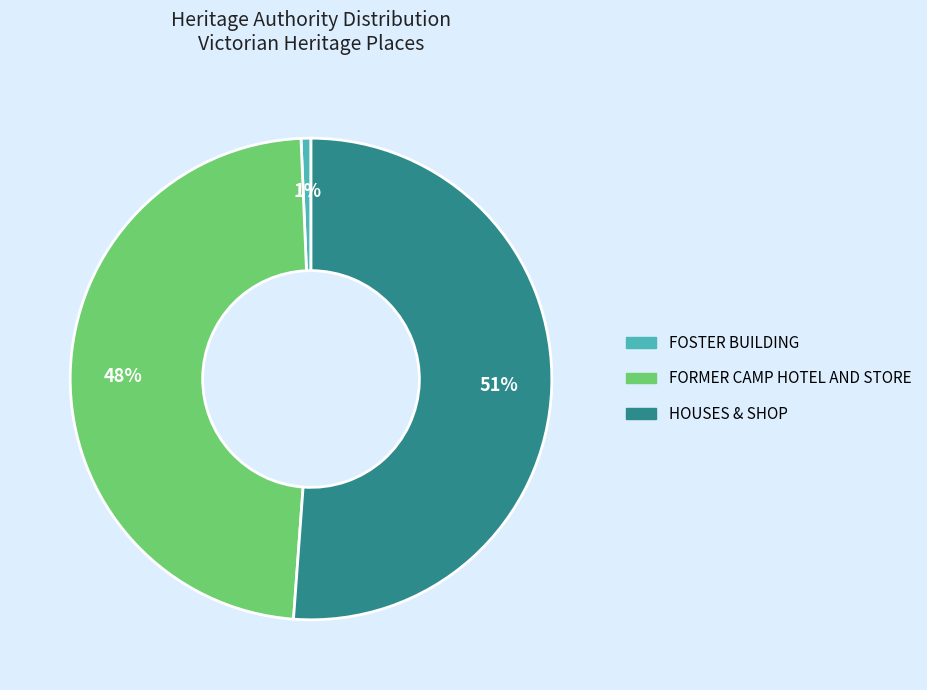

What percentage is the FORMER CAMP HOTEL AND STORE slice, to the nearest percent?

48%